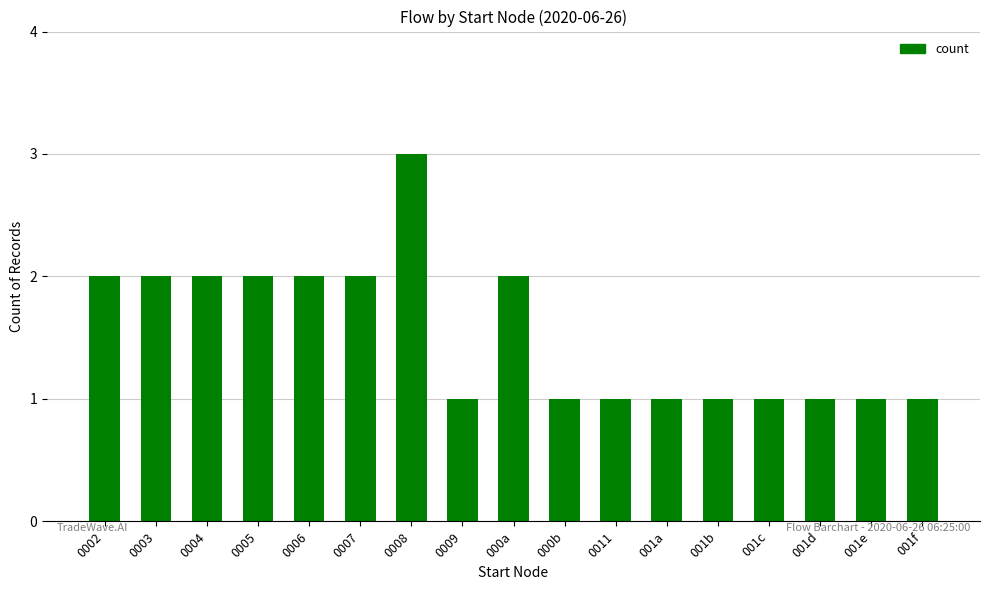

How many distinct data groups are displayed?

1